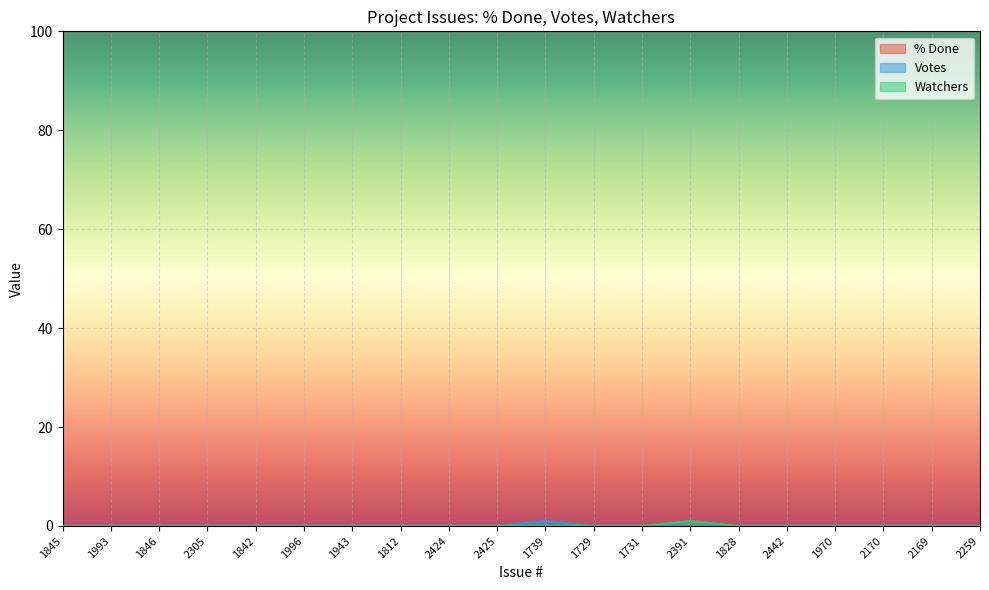

How many data points does each series have?

20